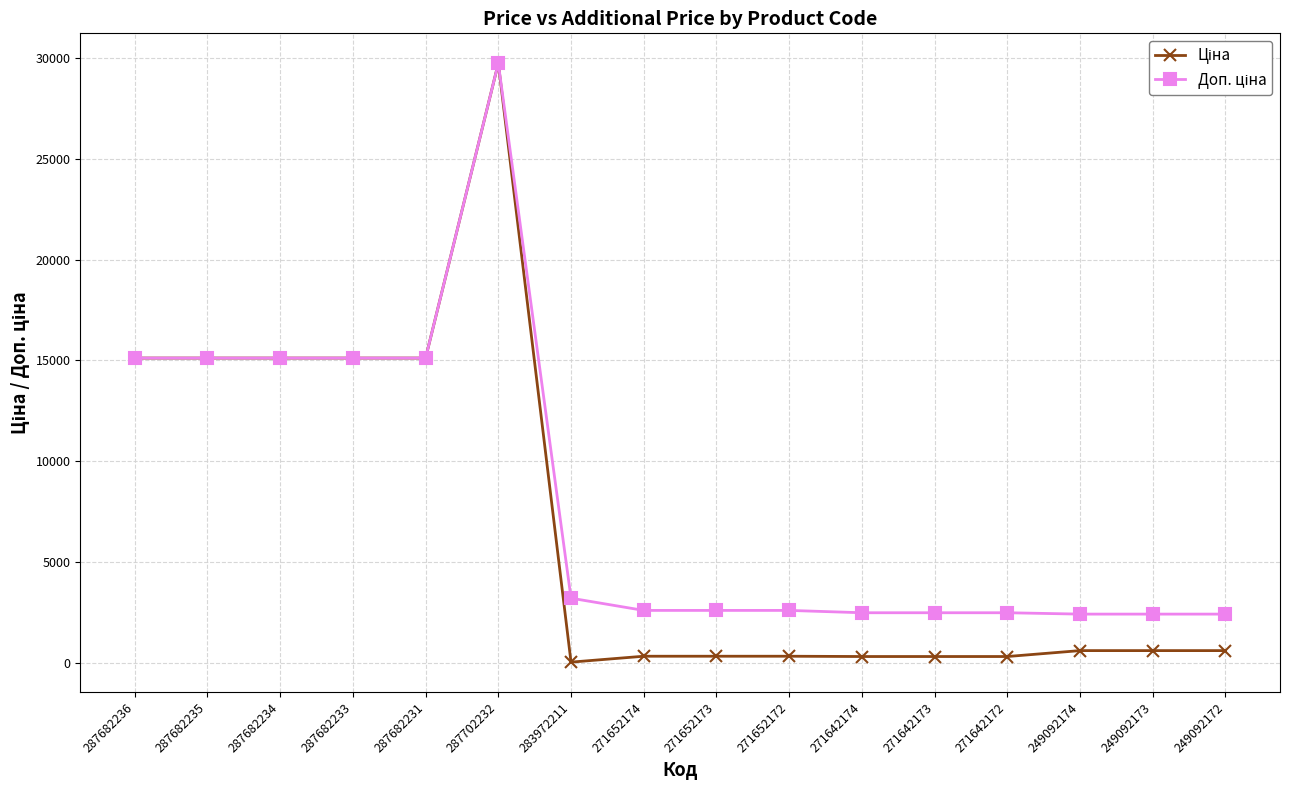

What is the total value across all series at 287682233?

30240.0